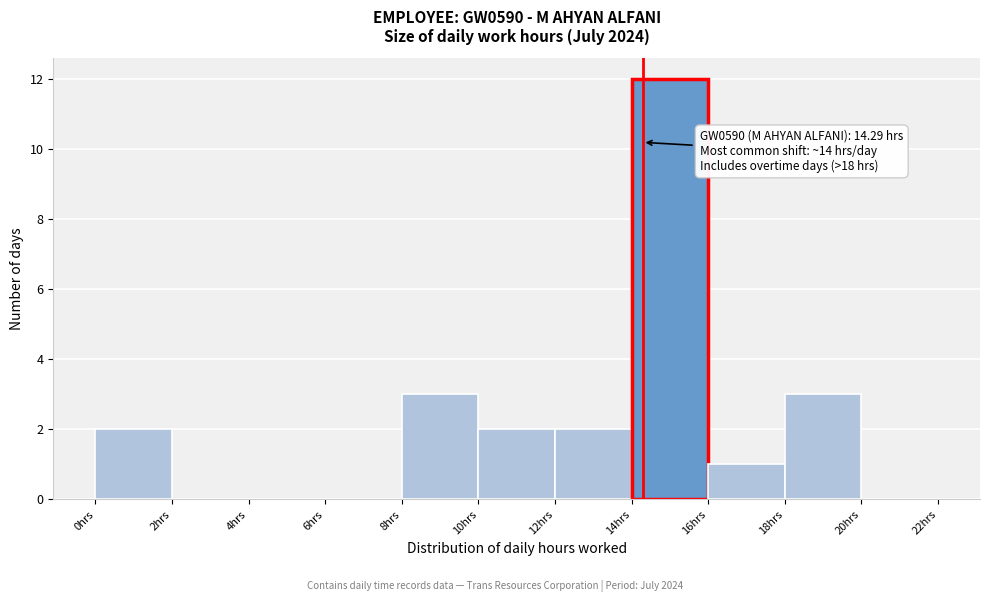

Over which range of the x-axis is the bar tallest?

14 to 16